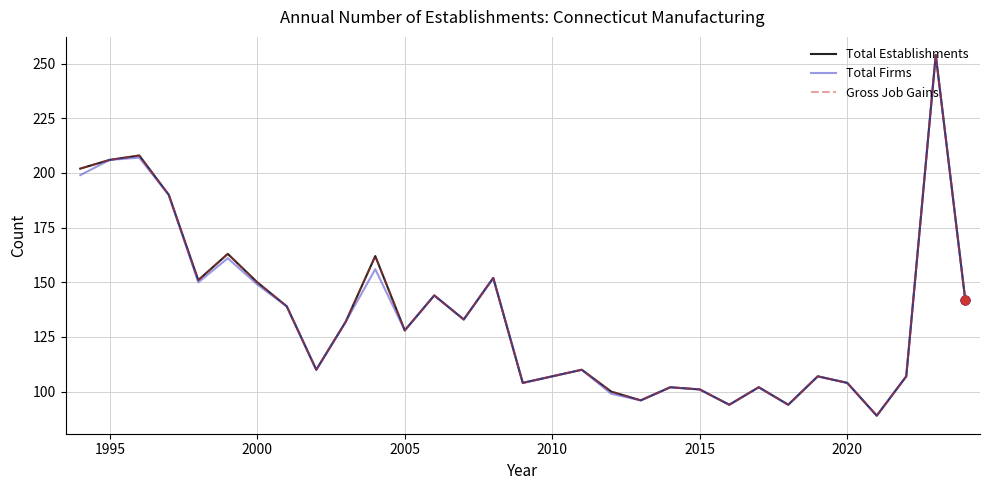

Does the chart have visible grid lines?

Yes